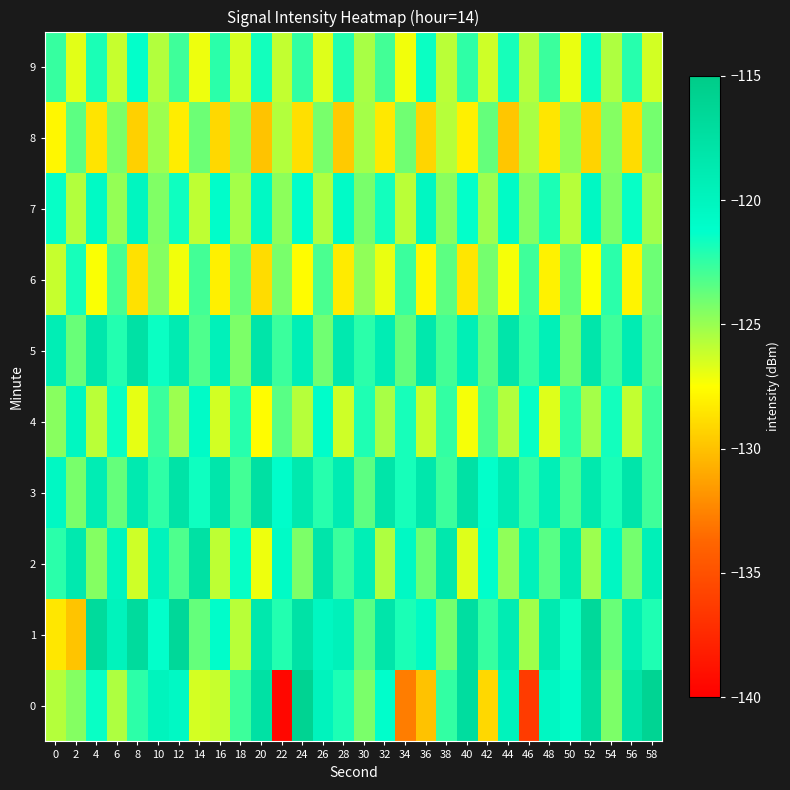

Reading left to right, extract all data points from this chart.

0: 0=-125.7	2=-124.5	4=-121.5	6=-125.5	8=-122.4	10=-120.0	12=-120.6	14=-126.5	16=-126.1	18=-122.8	20=-117.6	22=-139.5	24=-116.0	26=-119.9	28=-122.0	30=-124.2	32=-121.2	34=-132.8	36=-129.9	38=-122.5	40=-117.2	42=-129.1	44=-119.9	46=-136.3	48=-120.4	50=-121.0	52=-117.2	54=-124.3	56=-118.0	58=-116.1
1: 0=-128.5	2=-129.9	4=-116.9	6=-119.8	8=-117.0	10=-121.3	12=-116.6	14=-123.7	16=-121.1	18=-125.7	20=-118.5	22=-122.1	24=-117.8	26=-120.3	28=-119.6	30=-123.4	32=-118.2	34=-121.9	36=-120.7	38=-124.1	40=-117.3	42=-122.6	44=-119.0	46=-125.2	48=-118.8	50=-121.5	52=-116.7	54=-123.8	56=-119.2	58=-122.0
2: 0=-122.3	2=-118.7	4=-124.5	6=-120.1	8=-126.3	10=-119.8	12=-123.2	14=-117.6	16=-125.9	18=-121.4	20=-127.1	22=-120.8	24=-124.3	26=-118.2	28=-122.7	30=-119.3	32=-125.5	34=-120.6	36=-123.9	38=-118.5	40=-126.7	42=-121.2	44=-124.8	46=-119.7	48=-123.4	50=-118.9	52=-125.1	54=-120.4	56=-124.1	58=-119.5
3: 0=-120.5	2=-124.2	4=-119.1	6=-123.7	8=-118.8	10=-122.4	12=-117.9	14=-121.6	16=-118.3	18=-122.9	20=-117.5	22=-121.1	24=-118.6	26=-122.2	28=-119.0	30=-123.5	32=-118.1	34=-121.8	36=-118.4	38=-122.7	40=-117.7	42=-121.3	44=-118.9	46=-122.6	48=-119.4	50=-123.1	52=-118.6	54=-121.9	56=-118.2	58=-122.8
4: 0=-124.6	2=-120.3	4=-125.8	6=-121.5	8=-126.9	10=-122.7	12=-125.1	14=-120.9	16=-126.4	18=-122.2	20=-127.6	22=-123.4	24=-125.7	26=-121.1	28=-126.3	30=-122.0	32=-125.4	34=-121.8	36=-126.1	38=-122.5	40=-127.3	42=-123.1	44=-125.6	46=-121.4	48=-126.7	50=-122.3	52=-125.3	54=-121.7	56=-126.0	58=-122.8
5: 0=-119.2	2=-123.8	4=-118.4	6=-122.1	8=-117.7	10=-121.5	12=-118.9	14=-123.2	16=-119.6	18=-124.3	20=-118.1	22=-122.7	24=-119.4	26=-124.0	28=-118.7	30=-122.3	32=-119.1	34=-123.6	36=-118.5	38=-122.9	40=-119.3	42=-123.5	44=-118.2	46=-122.6	48=-119.5	50=-124.1	52=-118.3	54=-122.8	56=-119.0	58=-123.4
6: 0=-126.1	2=-121.8	4=-127.4	6=-123.0	8=-128.7	10=-124.5	12=-127.2	14=-122.9	16=-128.1	18=-123.7	20=-128.9	22=-124.2	24=-127.6	26=-123.1	28=-128.3	30=-124.8	32=-127.0	34=-122.7	36=-127.8	38=-123.5	40=-128.5	42=-124.1	44=-127.3	46=-122.8	48=-128.0	50=-123.6	52=-127.5	54=-122.3	56=-127.9	58=-123.9
7: 0=-121.4	2=-125.6	4=-120.7	6=-124.9	8=-120.2	10=-124.4	12=-121.6	14=-125.9	16=-121.1	18=-125.3	20=-120.6	22=-124.7	24=-121.2	26=-125.5	28=-120.9	30=-124.2	32=-121.7	34=-125.8	36=-120.4	38=-124.6	40=-121.3	42=-125.1	44=-120.8	46=-124.5	48=-121.9	50=-125.7	52=-120.5	54=-124.3	56=-121.4	58=-125.2
8: 0=-127.8	2=-123.5	4=-128.6	6=-124.3	8=-129.4	10=-125.1	12=-128.2	14=-123.9	16=-129.1	18=-124.7	20=-129.9	22=-125.6	24=-128.8	26=-124.2	28=-129.6	30=-125.3	32=-128.4	34=-124.0	36=-129.2	38=-125.7	40=-128.1	42=-123.7	44=-129.8	46=-125.4	48=-128.5	50=-124.8	52=-129.3	54=-124.5	56=-128.9	58=-124.1
9: 0=-122.6	2=-126.8	4=-121.9	6=-126.1	8=-121.3	10=-125.6	12=-122.8	14=-127.1	16=-122.3	18=-126.5	20=-121.7	22=-126.0	24=-122.5	26=-126.7	28=-122.1	30=-125.4	32=-122.9	34=-127.2	36=-121.5	38=-125.8	40=-122.4	42=-126.3	44=-121.8	46=-125.7	48=-122.7	50=-127.0	52=-121.6	54=-125.5	56=-122.2	58=-126.4